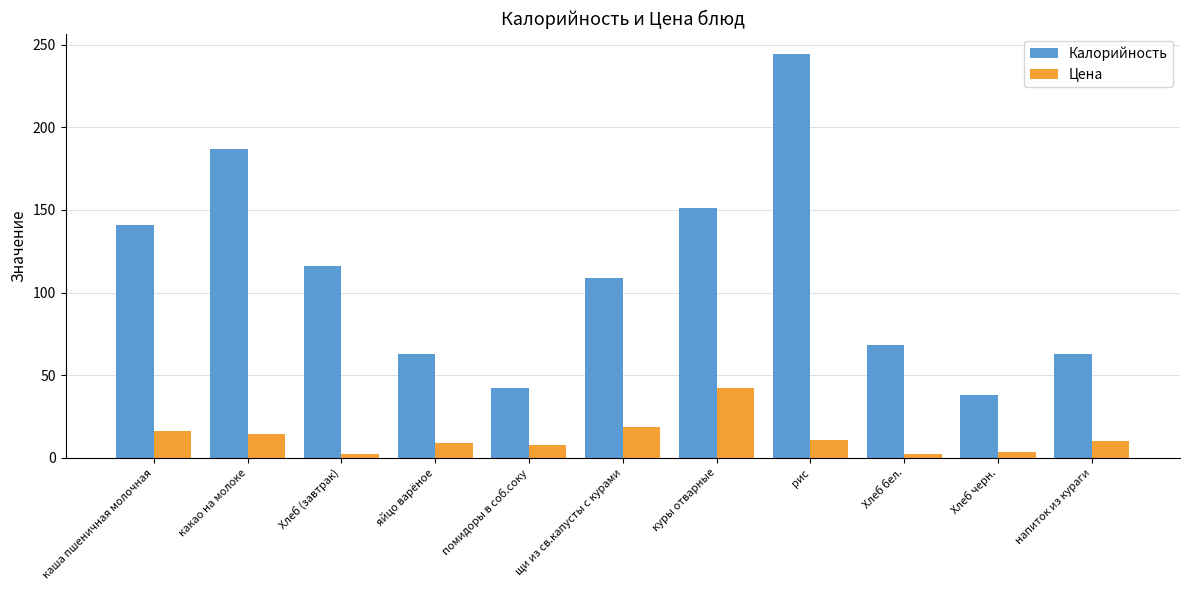

What is the label of the 5th bar from the left?

помидоры в соб.соку